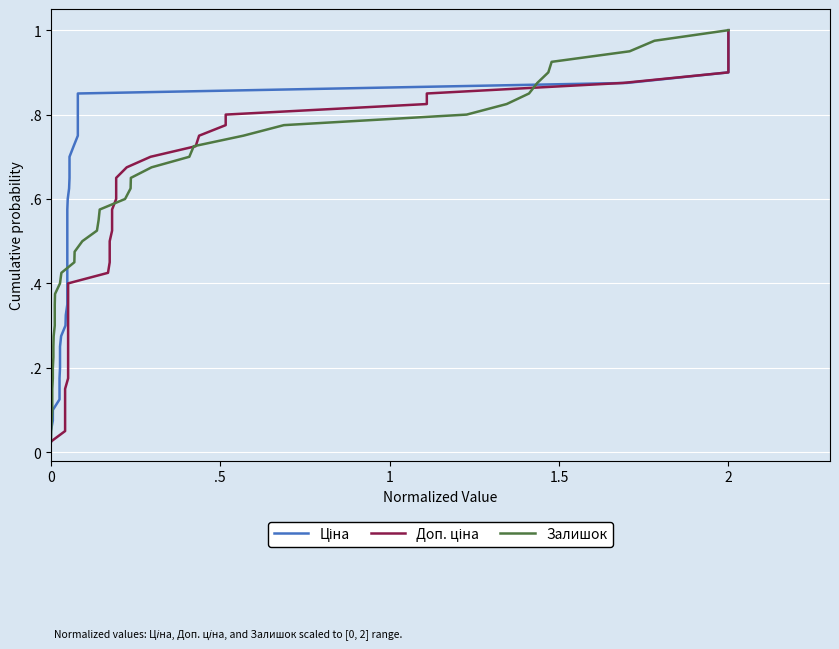

What is the maximum value shown in the chart?

1.0